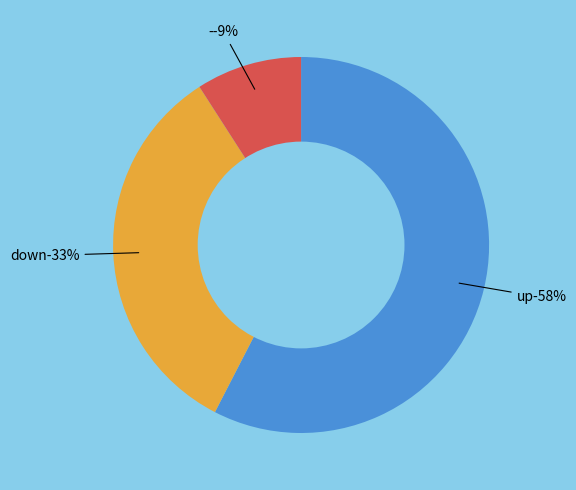

Which category has the smallest portion of the pie?

-